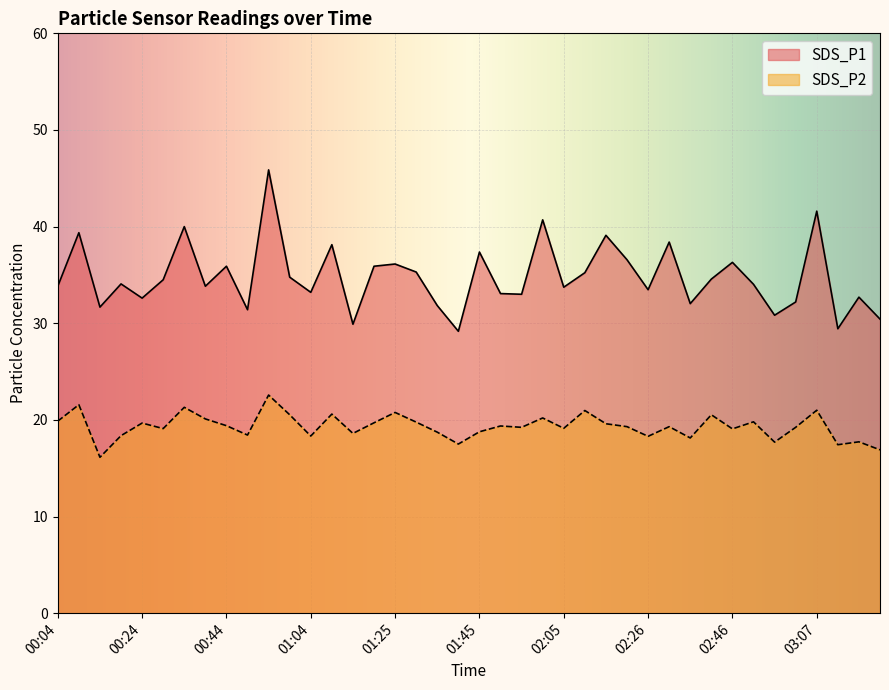

Reading right to left, extract all data points from this chart.

SDS_P1: 03:22=30.4	03:17=32.7	03:12=29.4	03:07=41.6	03:02=32.2	02:57=30.8	02:51=34.0	02:46=36.3	02:41=34.6	02:36=32.0	02:31=38.4	02:26=33.5	02:21=36.6	02:15=39.1	02:10=35.2	02:05=33.7	02:00=40.7	01:55=33.0	01:50=33.1	01:45=37.4	01:40=29.2	01:35=31.8	01:30=35.3	01:25=36.1	01:20=35.9	01:14=29.9	01:09=38.1	01:04=33.2	00:59=34.8	00:54=45.9	00:49=31.4	00:44=35.9	00:39=33.8	00:34=40.0	00:29=34.5	00:24=32.6	00:19=34.1	00:14=31.7	00:09=39.4	00:04=33.8
SDS_P2: 03:22=16.9	03:17=17.7	03:12=17.4	03:07=21.0	03:02=19.2	02:57=17.7	02:51=19.8	02:46=19.1	02:41=20.5	02:36=18.1	02:31=19.3	02:26=18.3	02:21=19.3	02:15=19.6	02:10=21.0	02:05=19.1	02:00=20.2	01:55=19.2	01:50=19.4	01:45=18.8	01:40=17.5	01:35=18.7	01:30=19.8	01:25=20.8	01:20=19.7	01:14=18.6	01:09=20.6	01:04=18.3	00:59=20.5	00:54=22.6	00:49=18.4	00:44=19.4	00:39=20.1	00:34=21.3	00:29=19.1	00:24=19.7	00:19=18.4	00:14=16.1	00:09=21.6	00:04=19.9